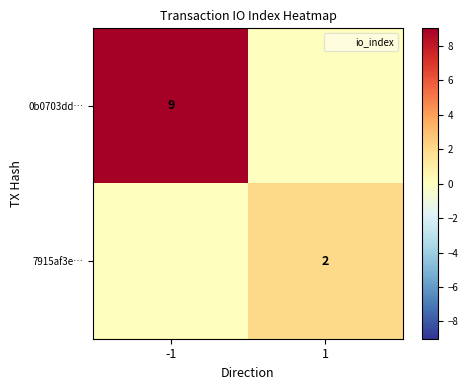

Which series has the largest range (max minus min)?

0b0703dd…